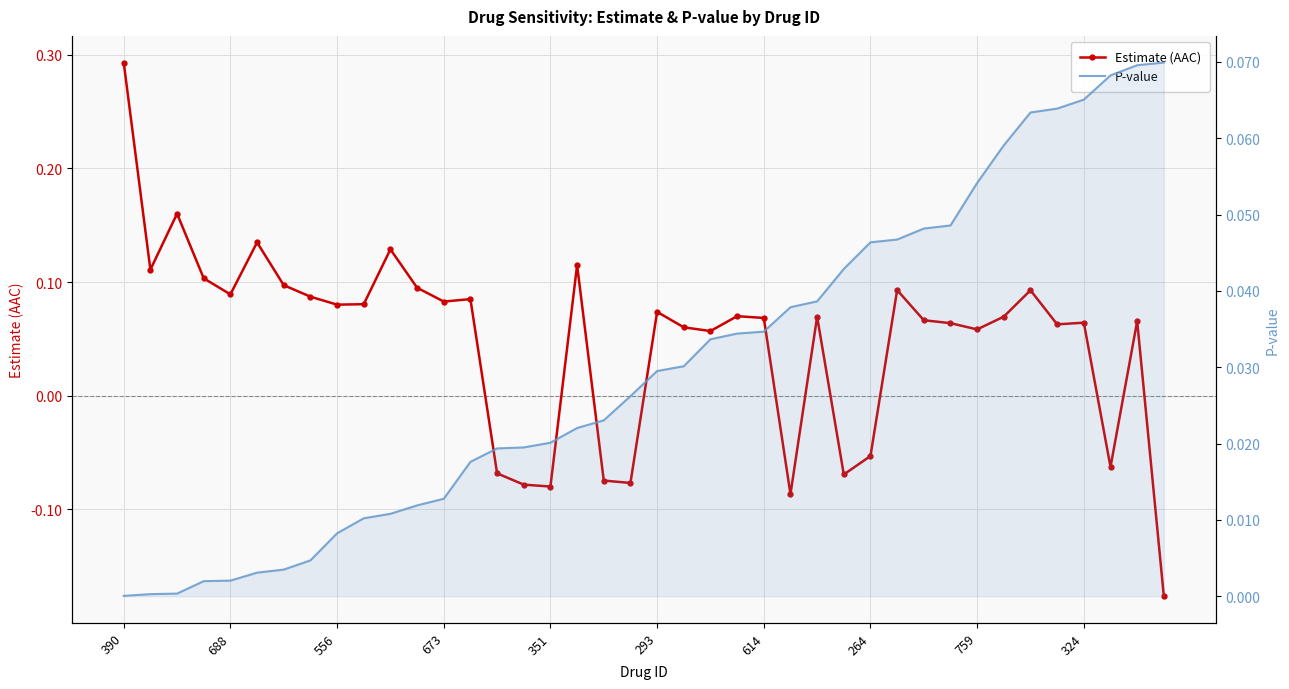

Rank the series by their maximum value, from lowest to highest.

P-value, Estimate (AAC)